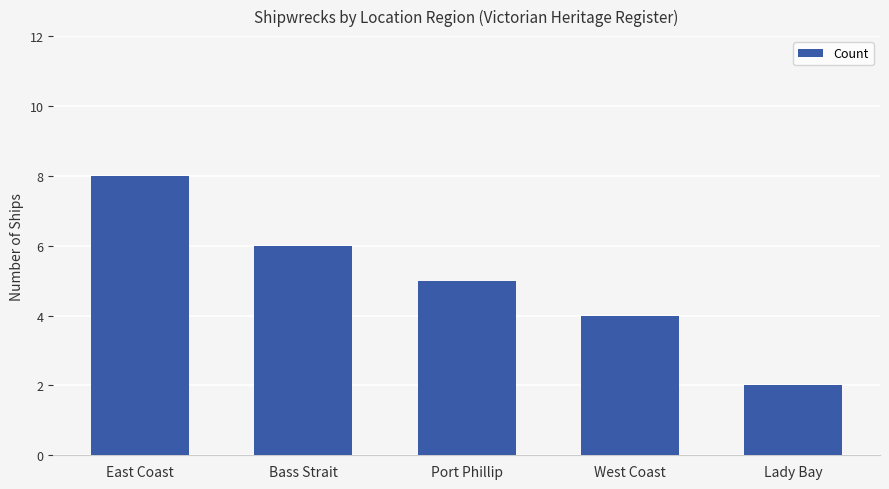

Reading left to right, what are all the values shown in this chart?

8	6	5	4	2